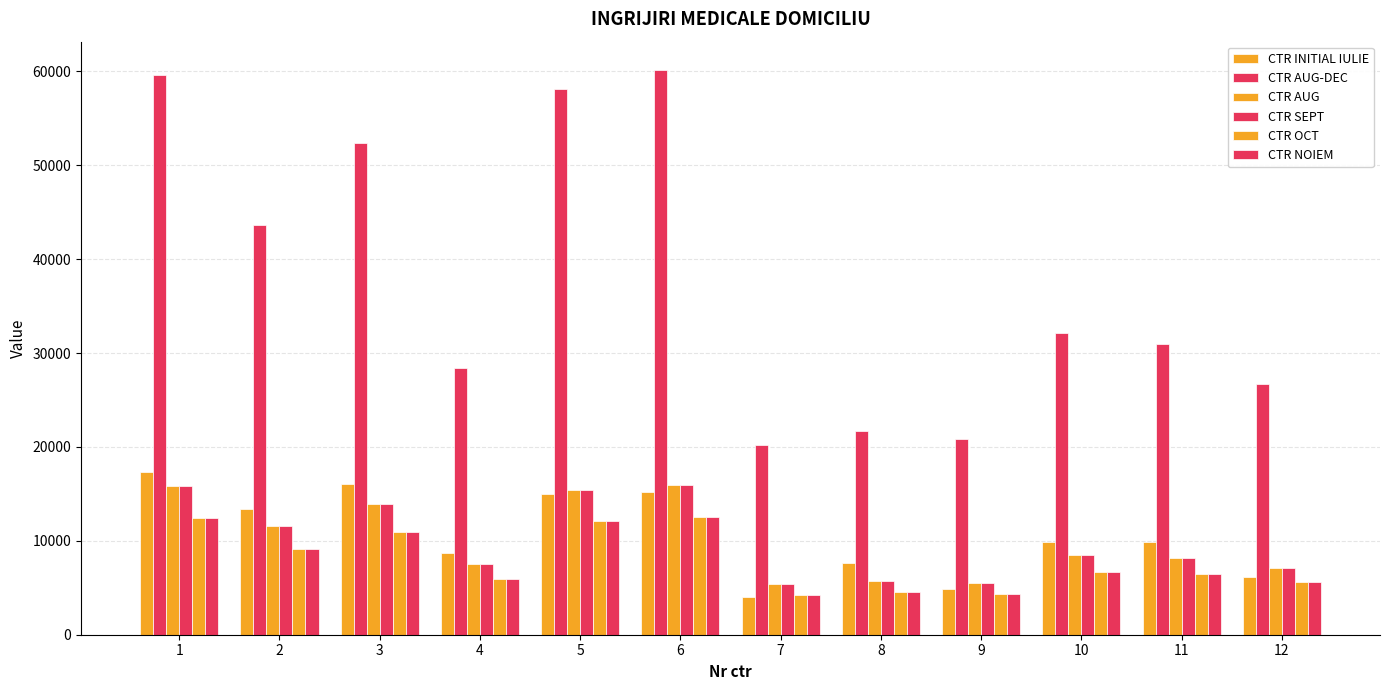

Reading left to right, transcribe all the data shown in this chart.

CTR INITIAL IULIE: 1=17361	2=13355	3=16023	4=8676	5=14945	6=15183	7=4054	8=7667	9=4857	10=9833	11=9859	12=6187
CTR AUG-DEC: 1=59668	2=43668	3=52396	4=28369	5=58160	6=60162	7=20232	8=21661	9=20886	10=32155	11=30977	12=26666
CTR AUG: 1=15802	2=11565	3=13876	4=7513	5=15403	6=15933	7=5358	8=5737	9=5531	10=8516	11=8204	12=7062
CTR SEPT: 1=15802	2=11565	3=13876	4=7513	5=15403	6=15933	7=5358	8=5737	9=5531	10=8516	11=8204	12=7062
CTR OCT: 1=12458	2=9118	3=10940	4=5923	5=12143	6=12561	7=4224	8=4523	9=4361	10=6714	11=6468	12=5567
CTR NOIEM: 1=12458	2=9118	3=10940	4=5923	5=12143	6=12561	7=4224	8=4523	9=4361	10=6714	11=6468	12=5567